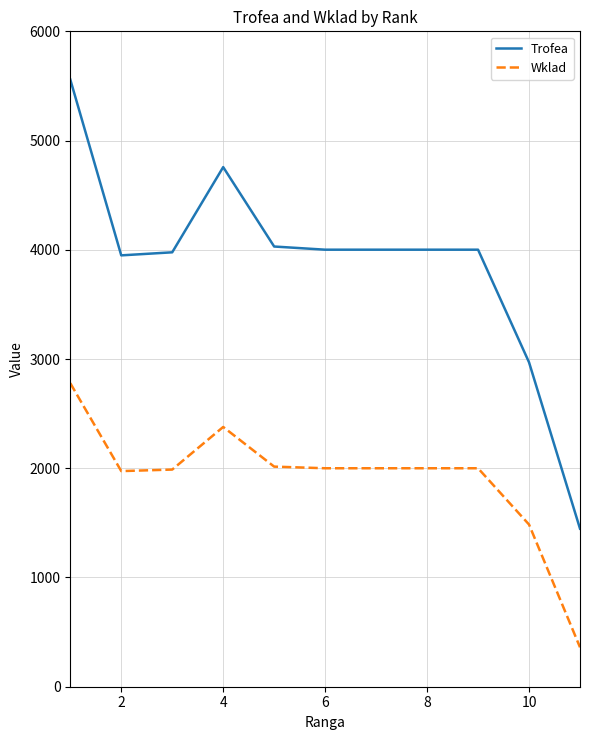

What are all the series names shown in the legend?

Trofea, Wklad